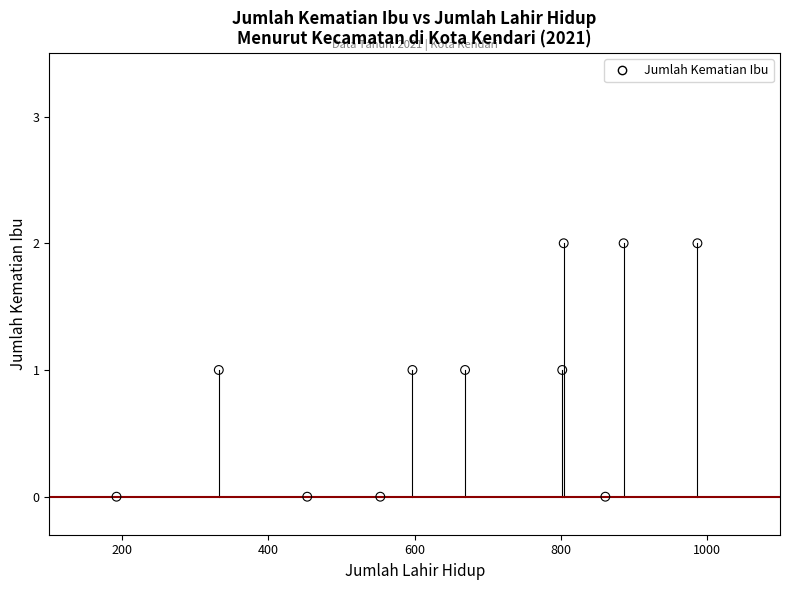

What is the range of X values (max minus min)?

795